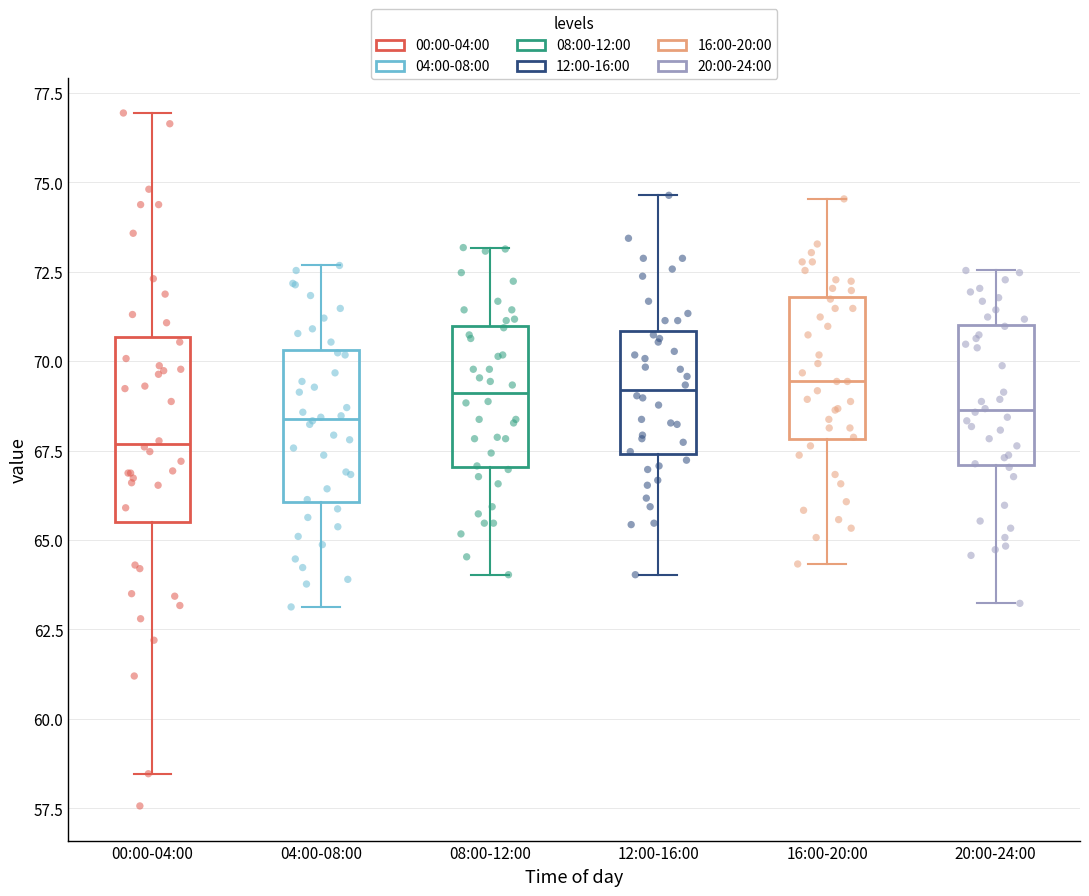

Reading left to right, transcribe this box plot: for each box, give where its median line is, the range the box spans, and where its two whiskers end, as read against the y-axis. The values are not printed on the chart, so give them approximately, as read against the axis.

00:00-04:00: median 67.5, box 65.5 to 70.5, whiskers 58.5 to 77.0
04:00-08:00: median 68.5, box 66.0 to 70.5, whiskers 63.0 to 72.5
08:00-12:00: median 69.0, box 67.0 to 71.0, whiskers 64.0 to 73.0
12:00-16:00: median 69.0, box 67.5 to 71.0, whiskers 64.0 to 74.5
16:00-20:00: median 69.5, box 68.0 to 72.0, whiskers 64.5 to 74.5
20:00-24:00: median 68.5, box 67.0 to 71.0, whiskers 63.0 to 72.5